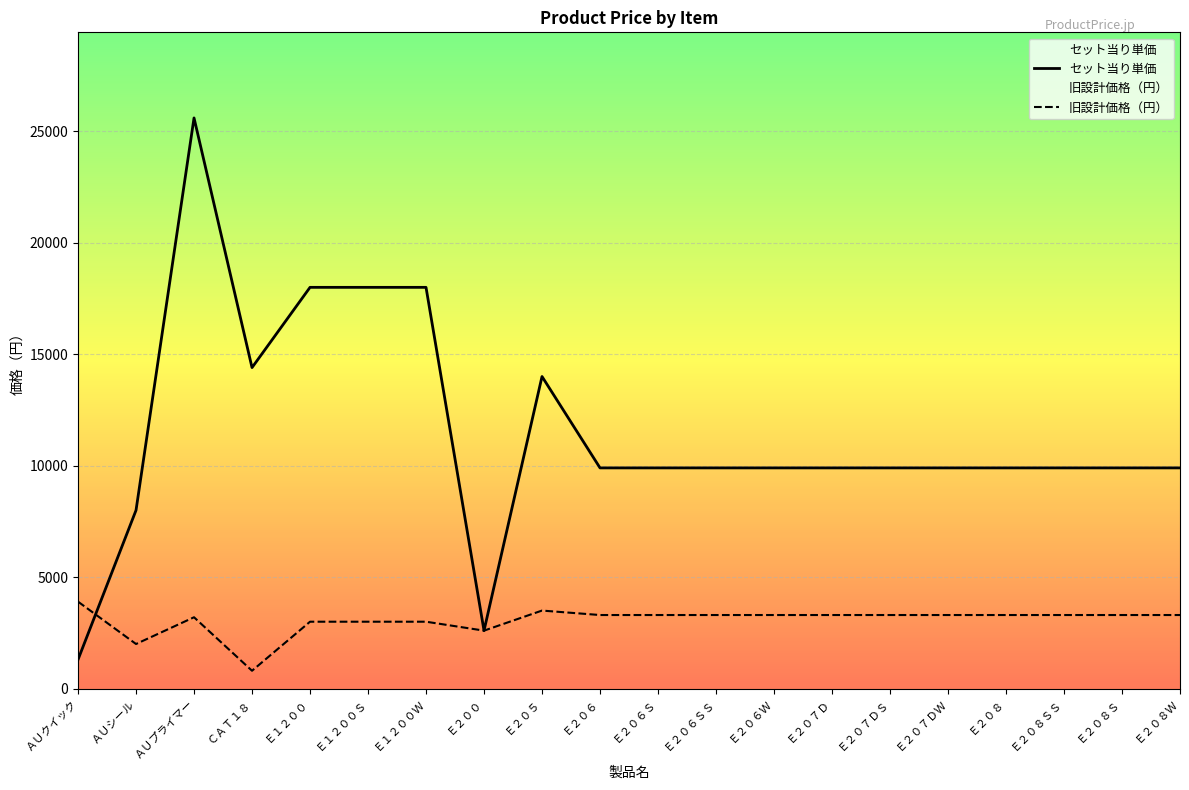

What is the label of the 16th point from the right?

Ｅ１２００